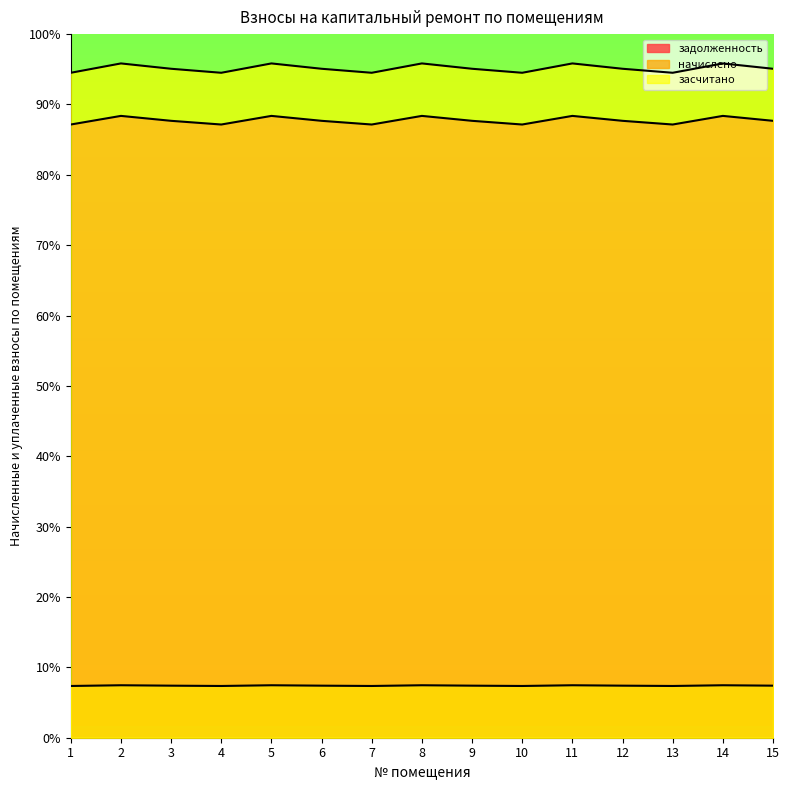

At which category is the sum across all series the highest?

2